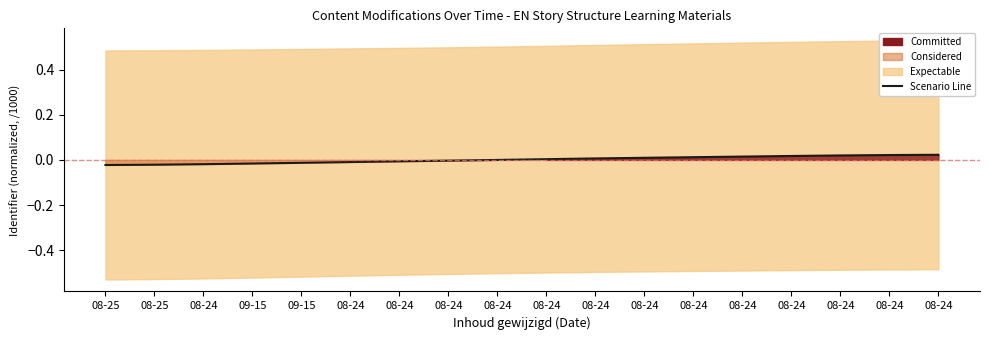

Rank the categories by value from lowest to highest.

08-25, 08-25, 08-24, 09-15, 09-15, 08-24, 08-24, 08-24, 08-24, 08-24, 08-24, 08-24, 08-24, 08-24, 08-24, 08-24, 08-24, 08-24